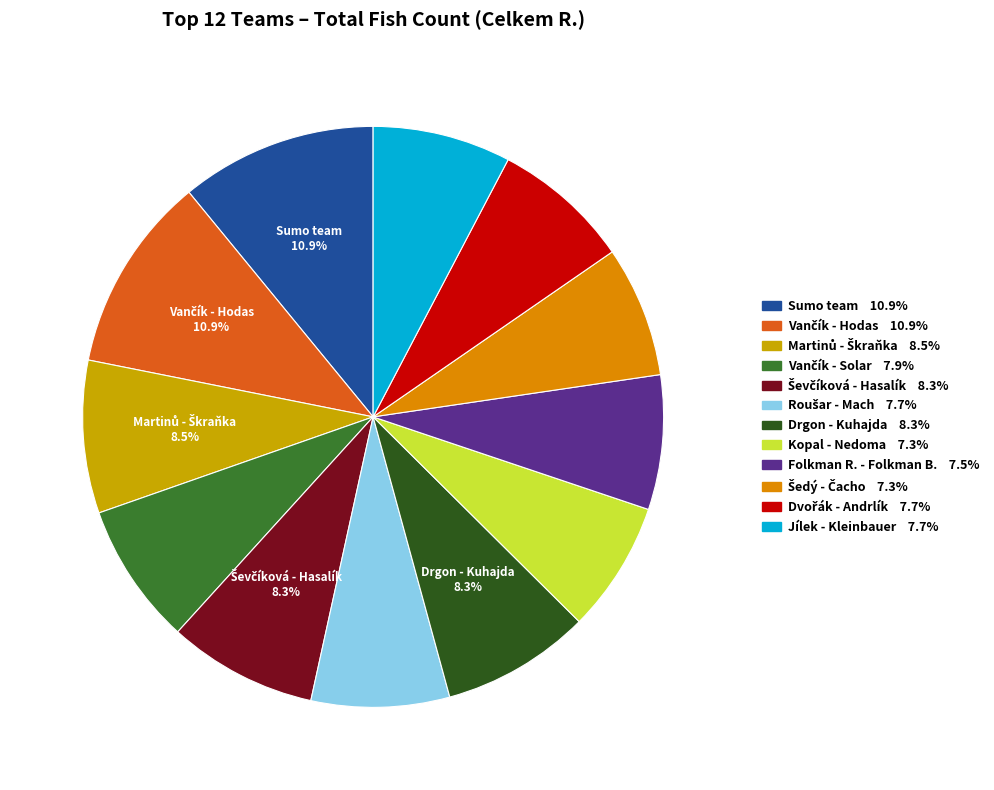

How much of the chart is everything except Jílek - Kleinbauer?

92.3%